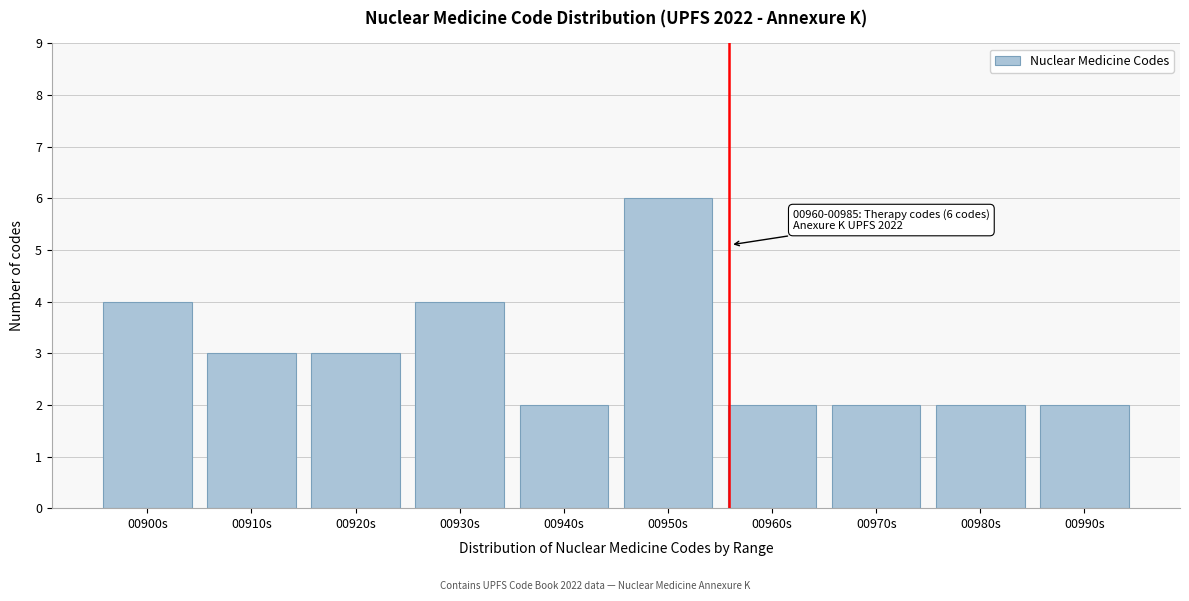

Reading left to right, transcribe all the data shown in this chart.

00900s=4	00910s=3	00920s=3	00930s=4	00940s=2	00950s=6	00960s=2	00970s=2	00980s=2	00990s=2